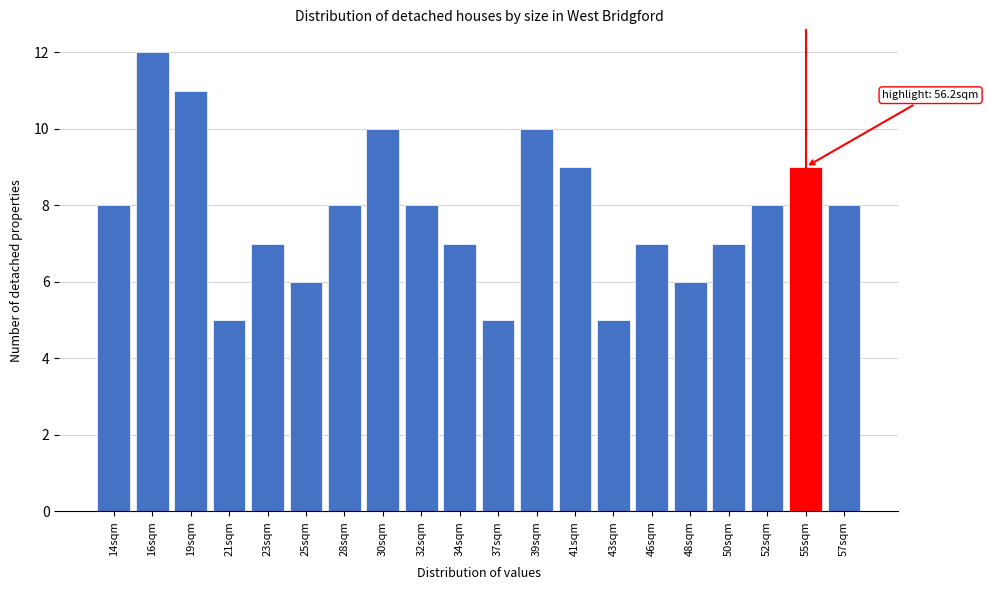

Reading left to right, transcribe all the data shown in this chart.

14sqm=8	16sqm=12	19sqm=11	21sqm=5	23sqm=7	25sqm=6	28sqm=8	30sqm=10	32sqm=8	34sqm=7	37sqm=5	39sqm=10	41sqm=9	43sqm=5	46sqm=7	48sqm=6	50sqm=7	52sqm=8	55sqm=9	57sqm=8